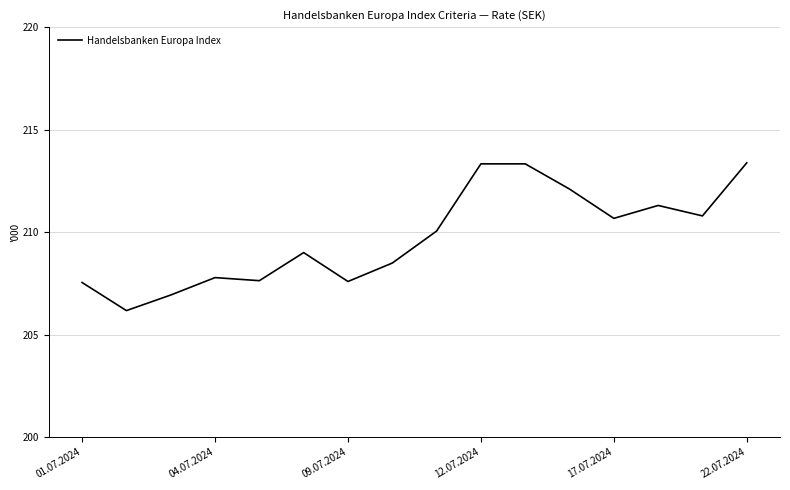

Count the number of categories in the chart.

16